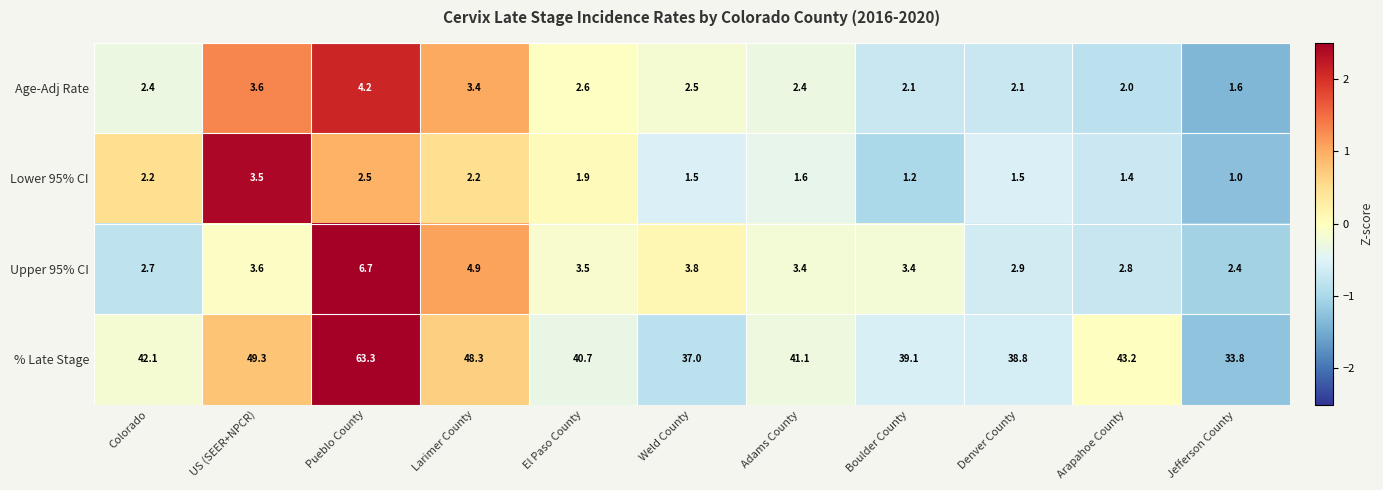

Is it true that Lower 95% CI equals 1.6 at Boulder County?

False